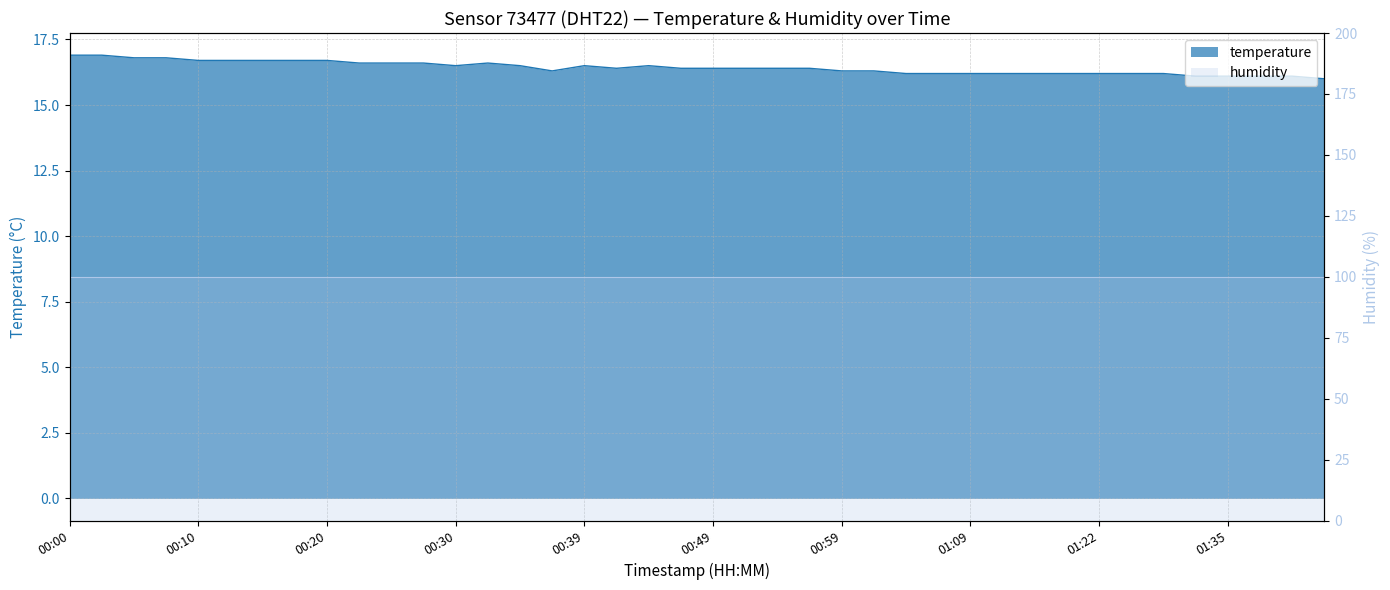

List the labels in order of value, smallest first.

01:42, 01:32, 01:35, 01:37, 01:40, 01:04, 01:06, 01:09, 01:14, 01:16, 01:19, 01:22, 01:27, 01:30, 00:37, 00:59, 01:01, 00:42, 00:47, 00:49, 00:52, 00:54, 00:57, 00:30, 00:34, 00:39, 00:44, 00:22, 00:25, 00:27, 00:32, 00:10, 00:13, 00:15, 00:17, 00:20, 00:05, 00:08, 00:00, 00:03